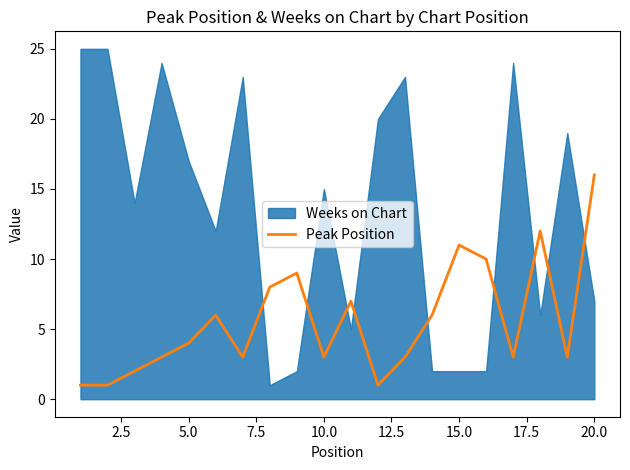

What is the highest value of the Peak Position series?

16